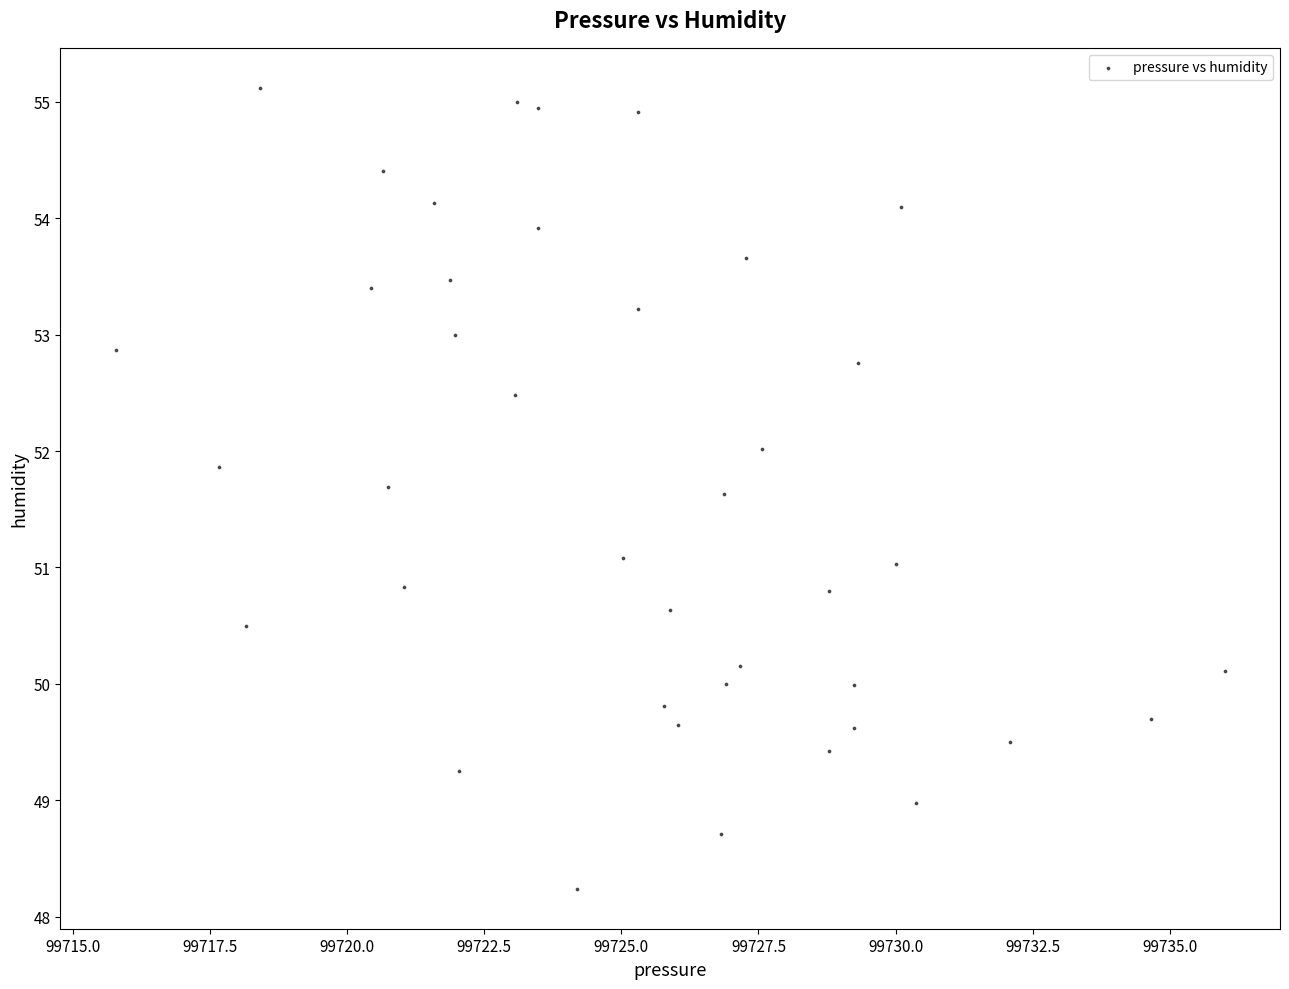

What is the range of X values (max minus min)?

20.2